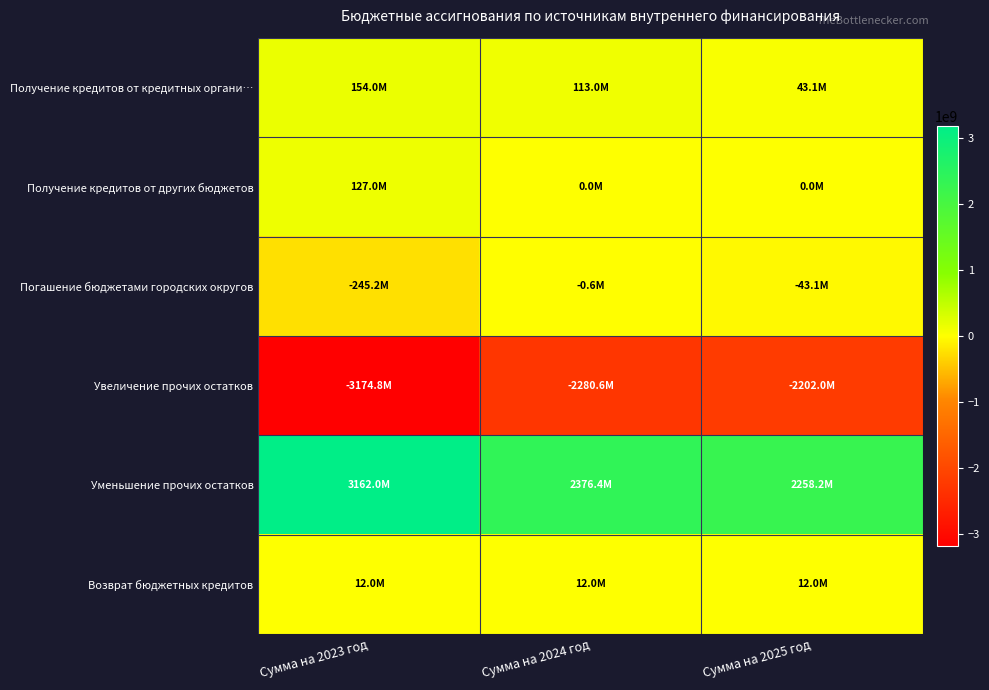

What is the smallest value displayed?

-3174844448.8